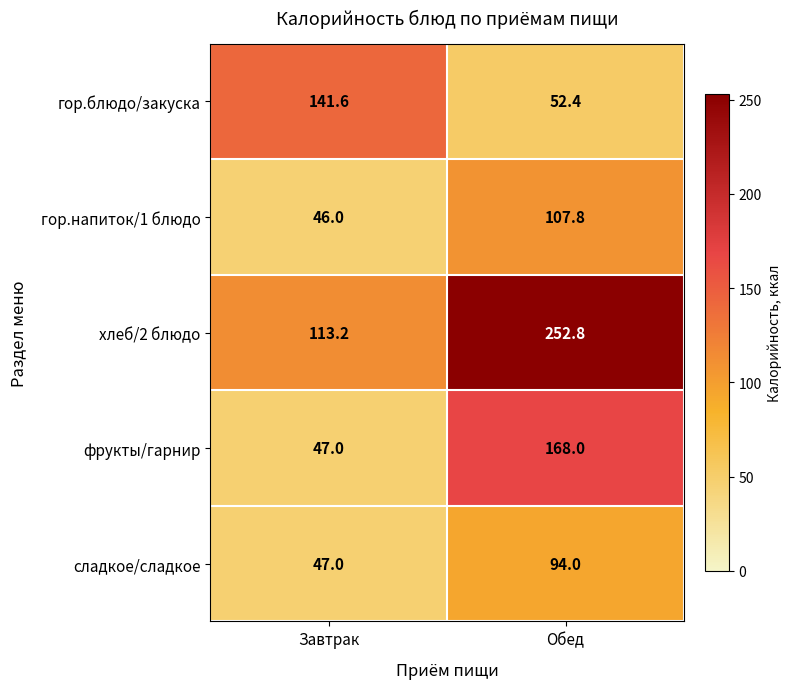

What value does the хлеб/2 блюдо series have at Обед?

252.8